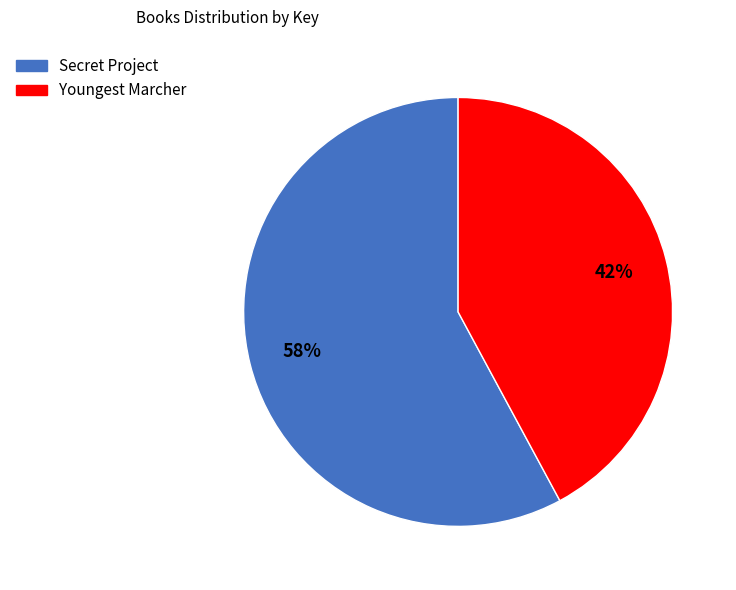

Which slice is the smallest?

Youngest Marcher